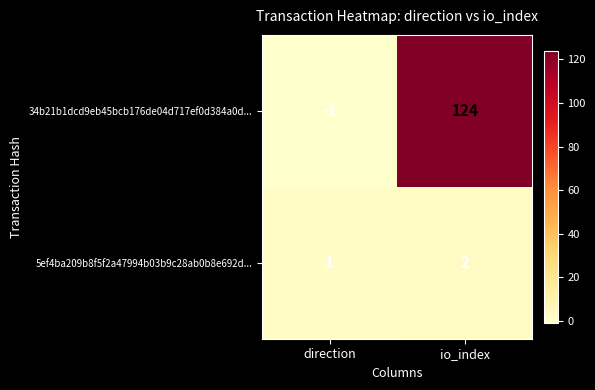

Between direction and io_index, which series saw the biggest shift?

34b21b1dcd9eb45bcb176de04d717ef0d384a0d...